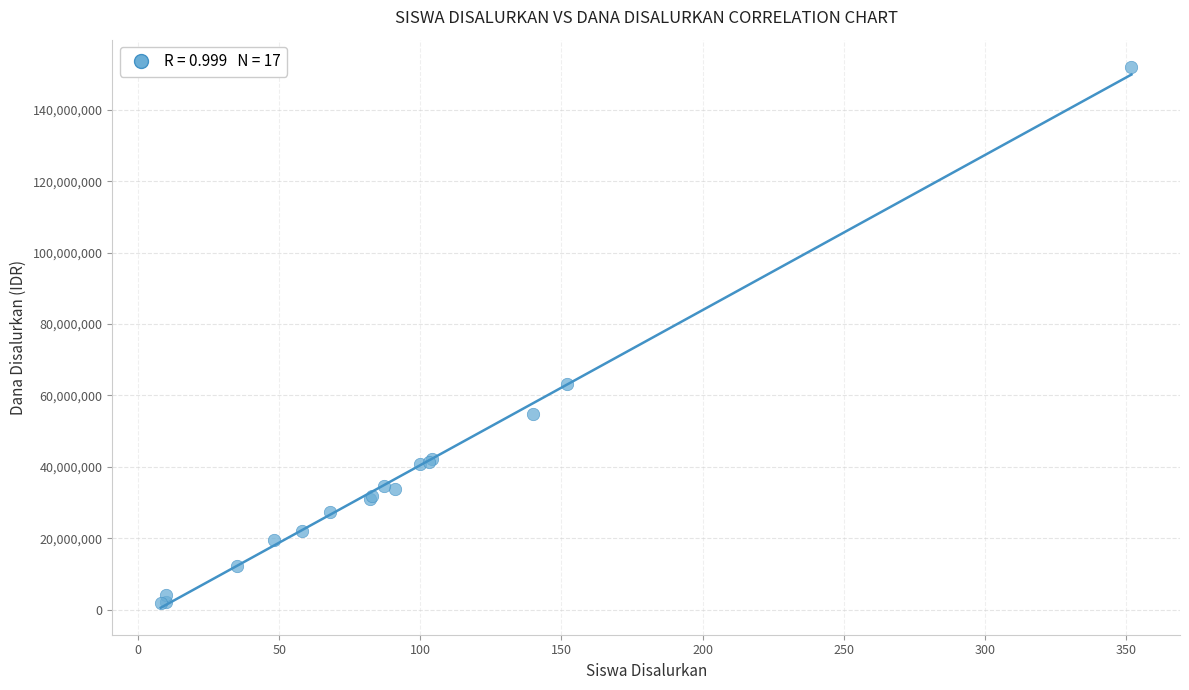

What Y value in the scatter plot is closest to 76950000?

63225000